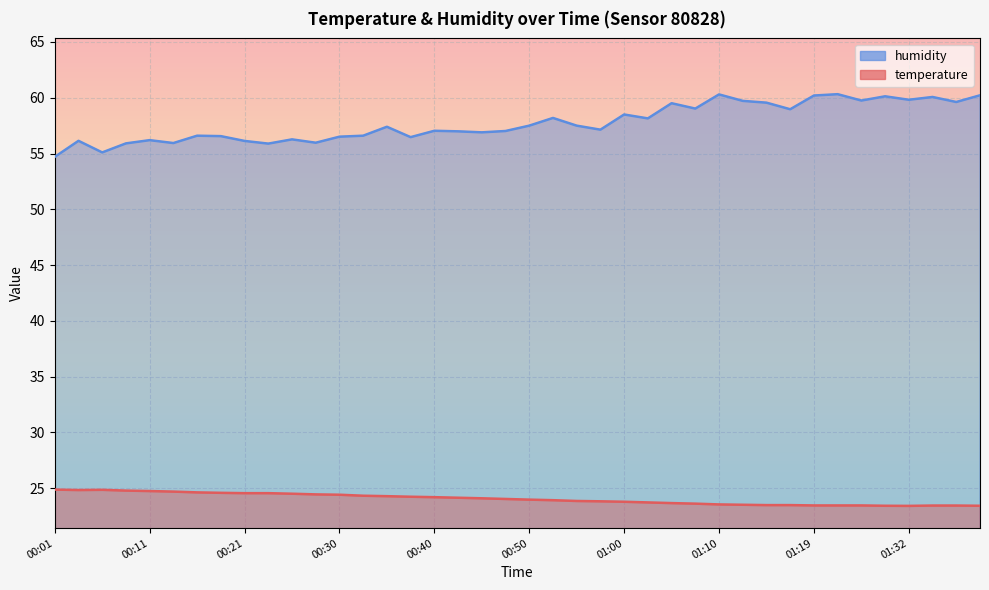

List the series in order of their overall mean, lowest first.

temperature, humidity